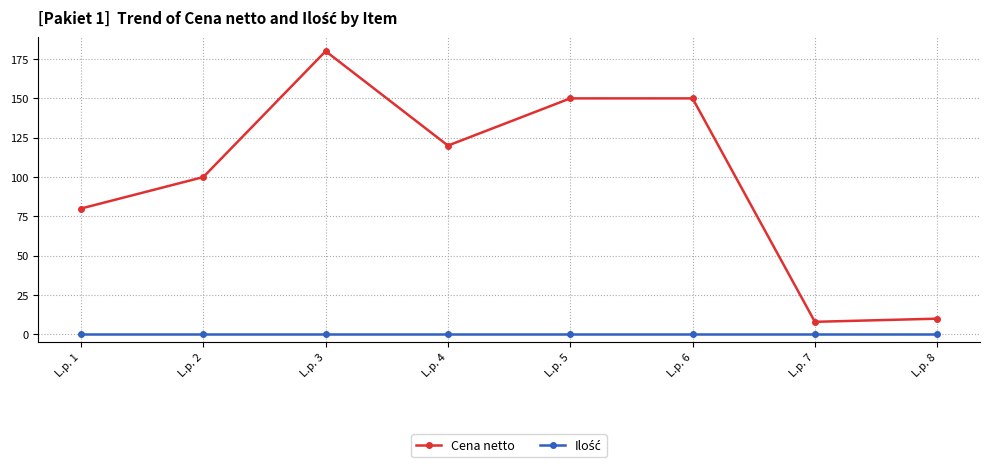

The Cena netto series shows 35 at L.p. 4. True or false?

False